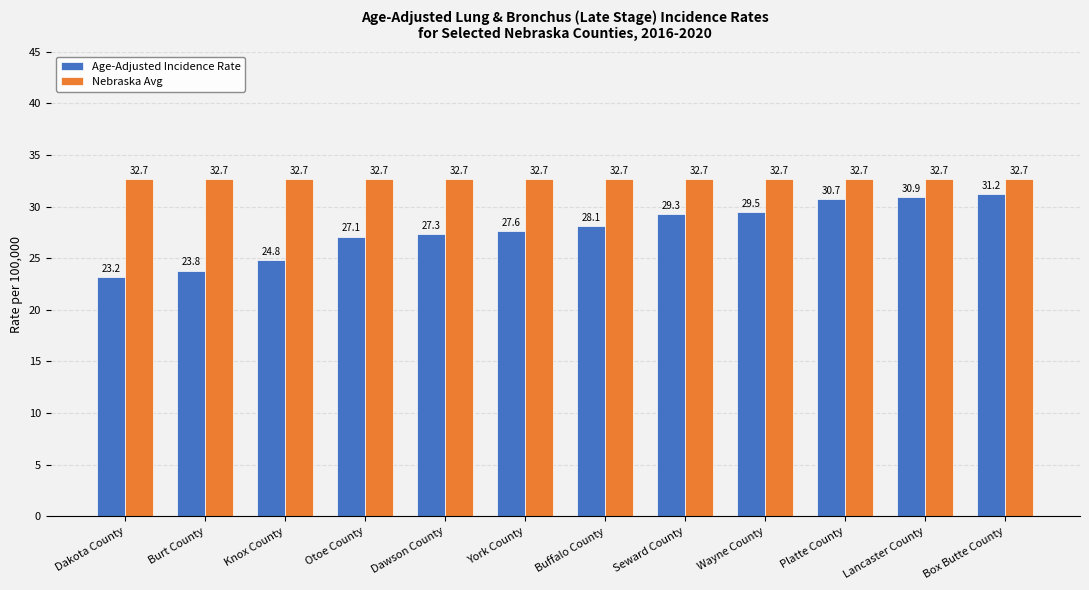

What is the sum of the Nebraska Avg values at Knox County and Dakota County?

65.4